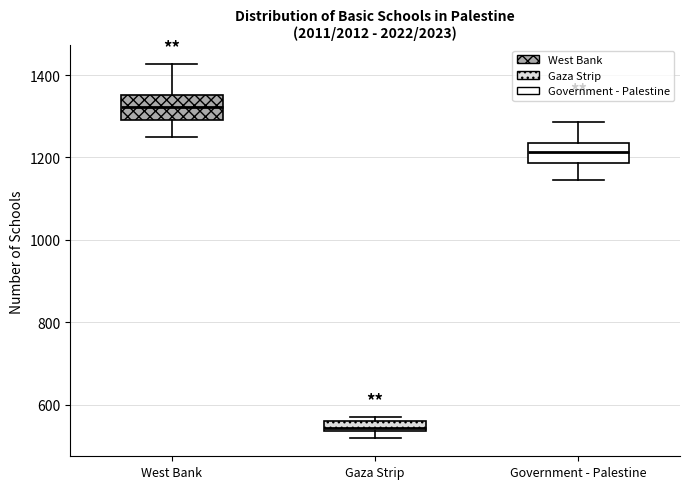

Where is the lower edge of the box for Gaza Strip on the y-axis? The values are not printed on the chart, so give them approximately, as read against the axis.

540